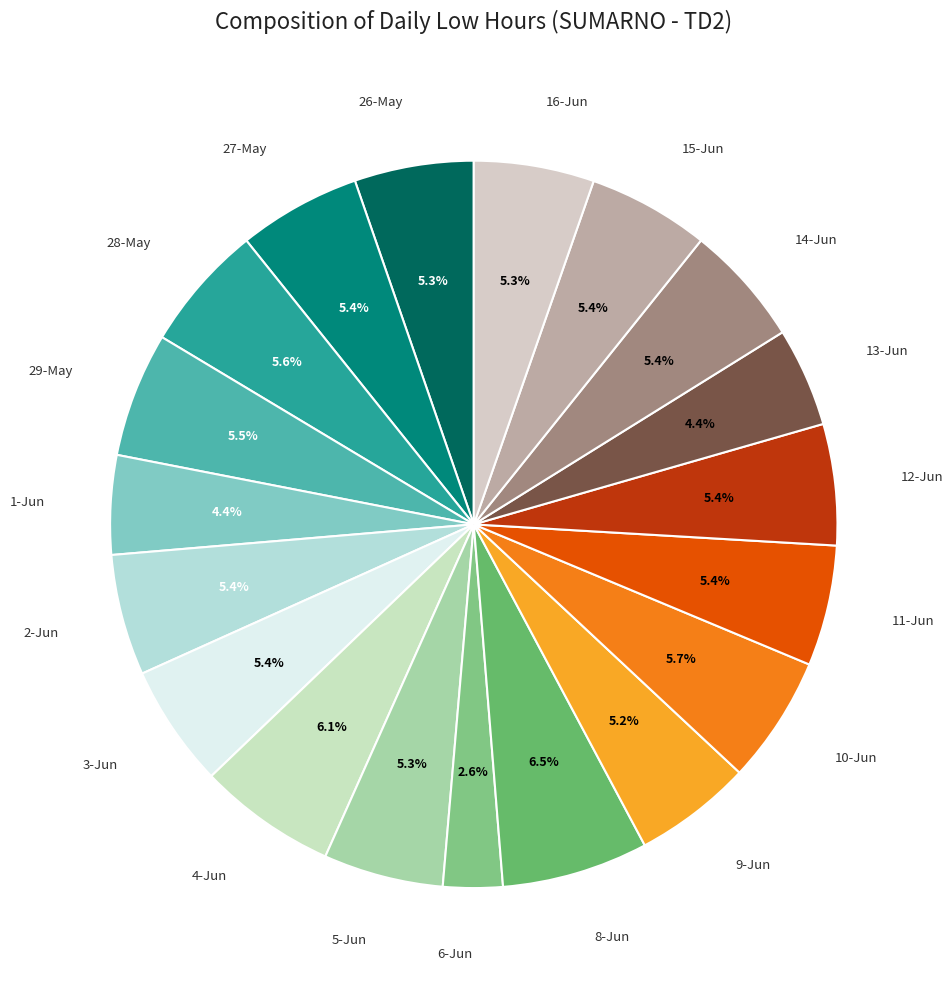

Which category has the smallest portion of the pie?

6-Jun